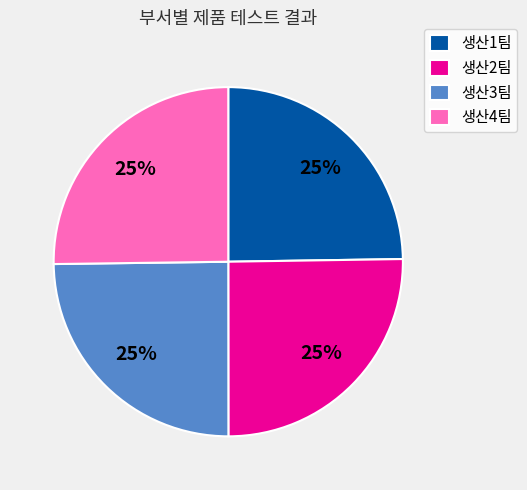

The 생산4팀 slice represents 16% of the pie. True or false?

False